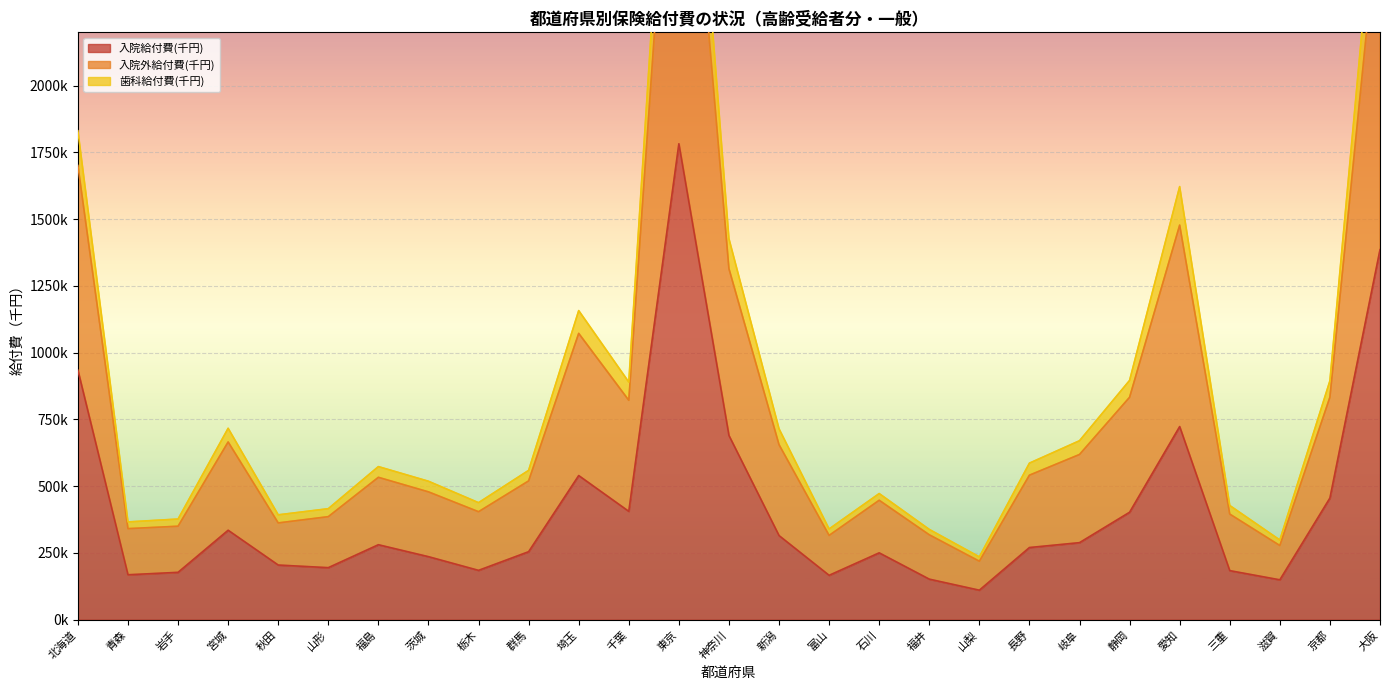

Between 山形 and 千葉, which series saw the biggest shift?

入院外給付費(千円)